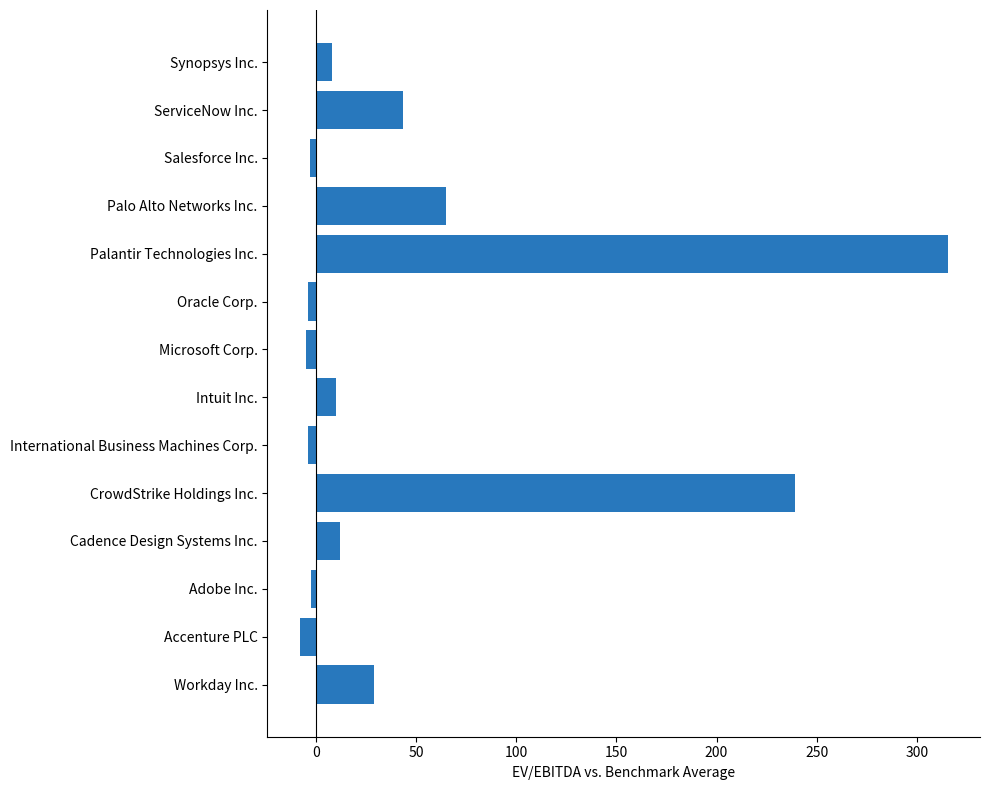

What is the ratio of the value at CrowdStrike Holdings Inc. to the value at Workday Inc.?

8.2